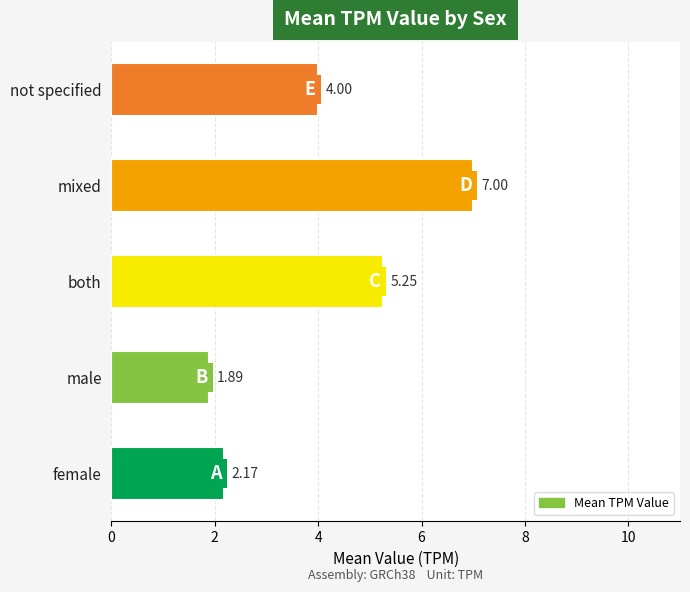

How many categories are shown in the chart?

5